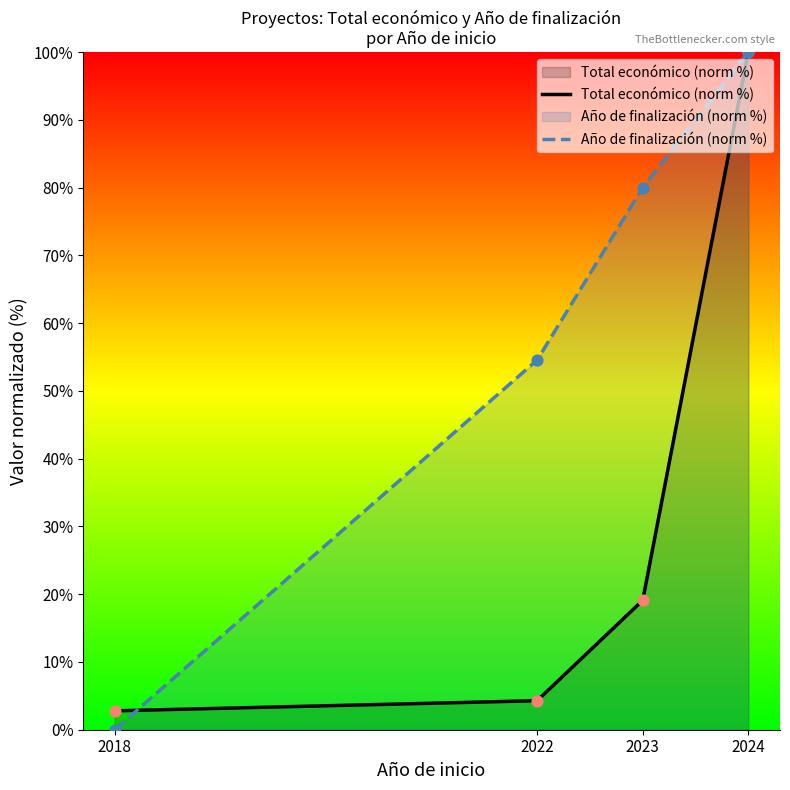

At which category is the sum across all series the highest?

2024